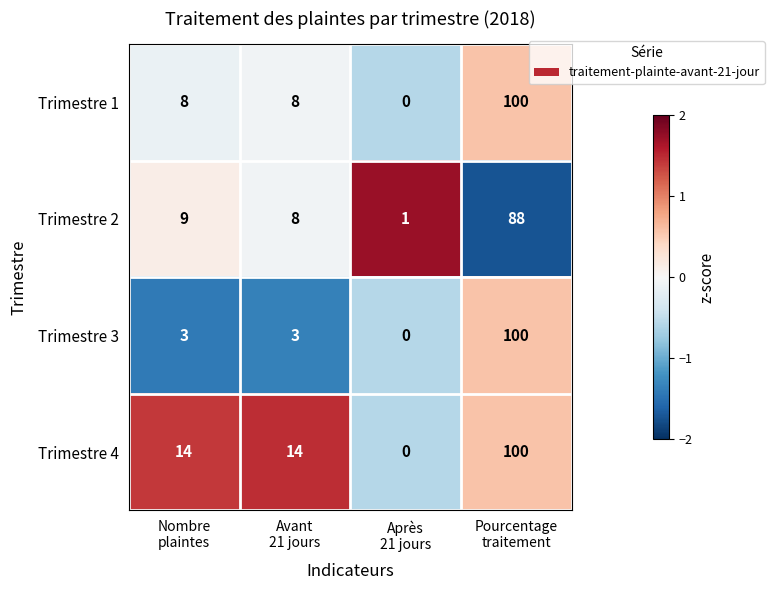

Reading left to right, list all the values displayed in this chart.

Trimestre 1: 8	8	0	100
Trimestre 2: 9	8	1	88
Trimestre 3: 3	3	0	100
Trimestre 4: 14	14	0	100